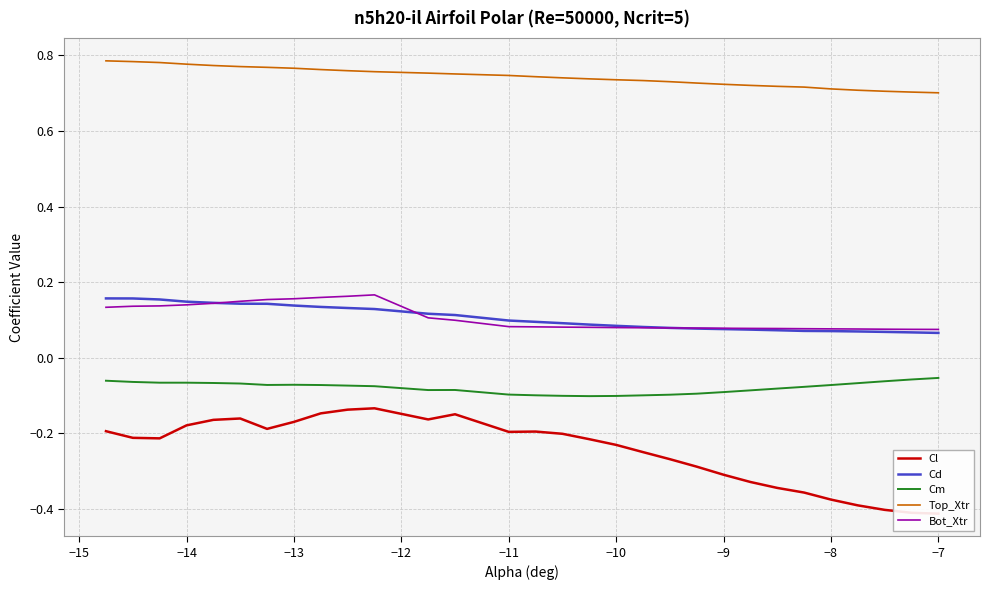

Count the Cd values in the range 0 to 1.

30